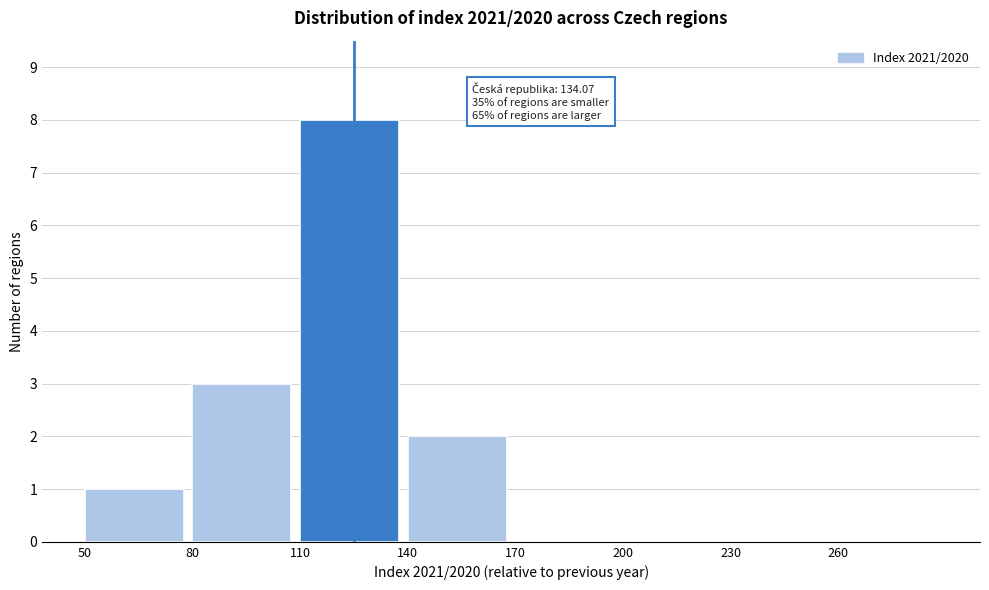

Which range on the x-axis has the tallest bar?

110 to 140